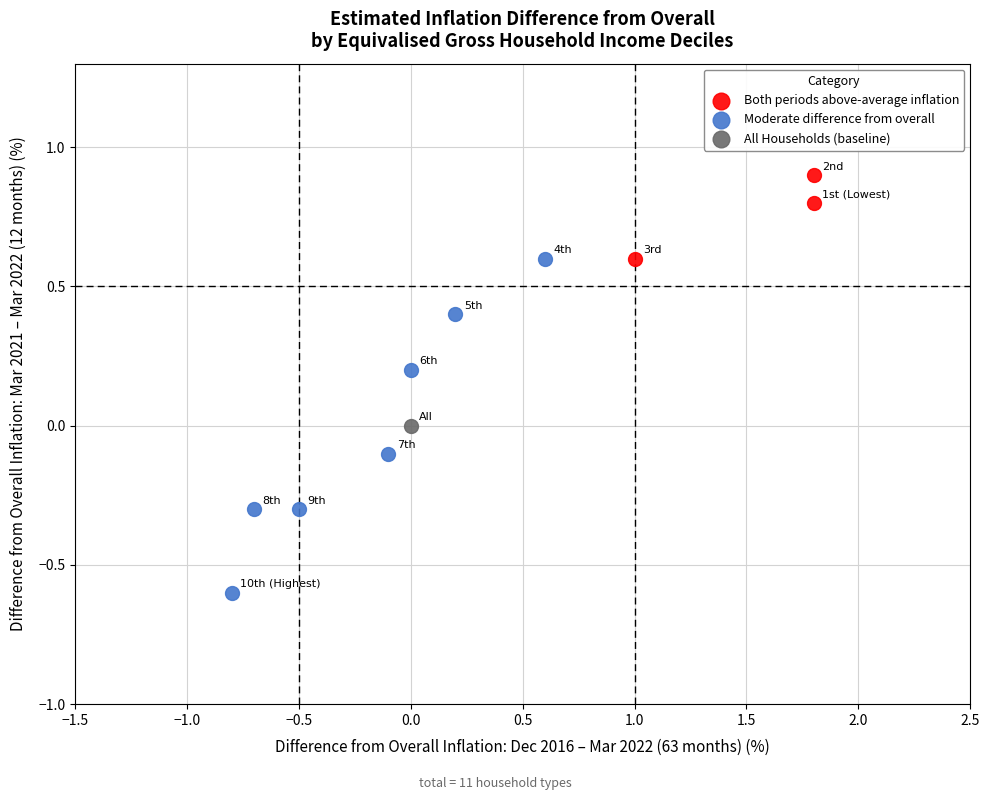

Which series contains the lowest Y value?

Moderate difference from overall